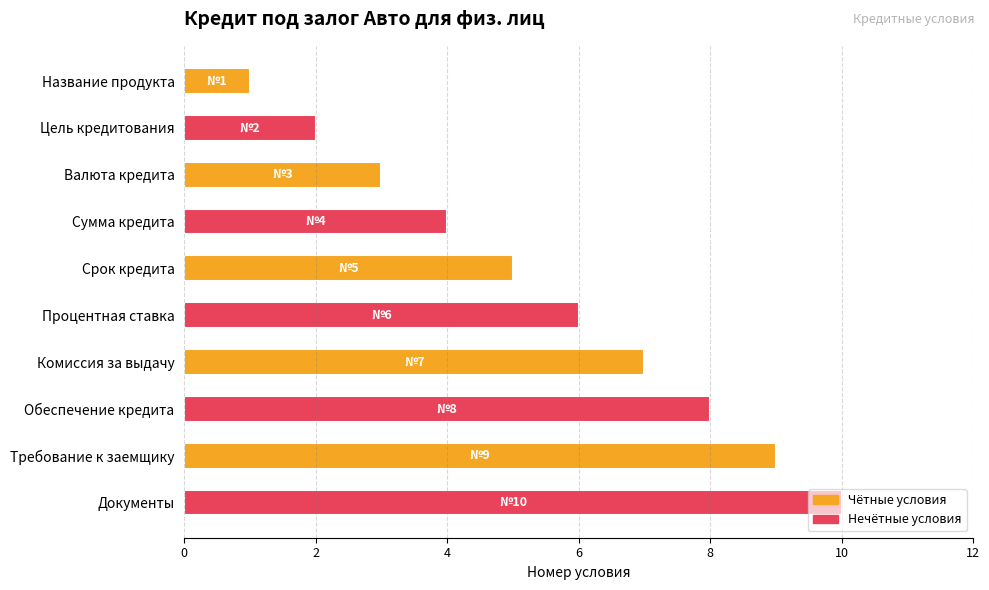

What is the change in value from Комиссия за выдачу to Документы?

+3